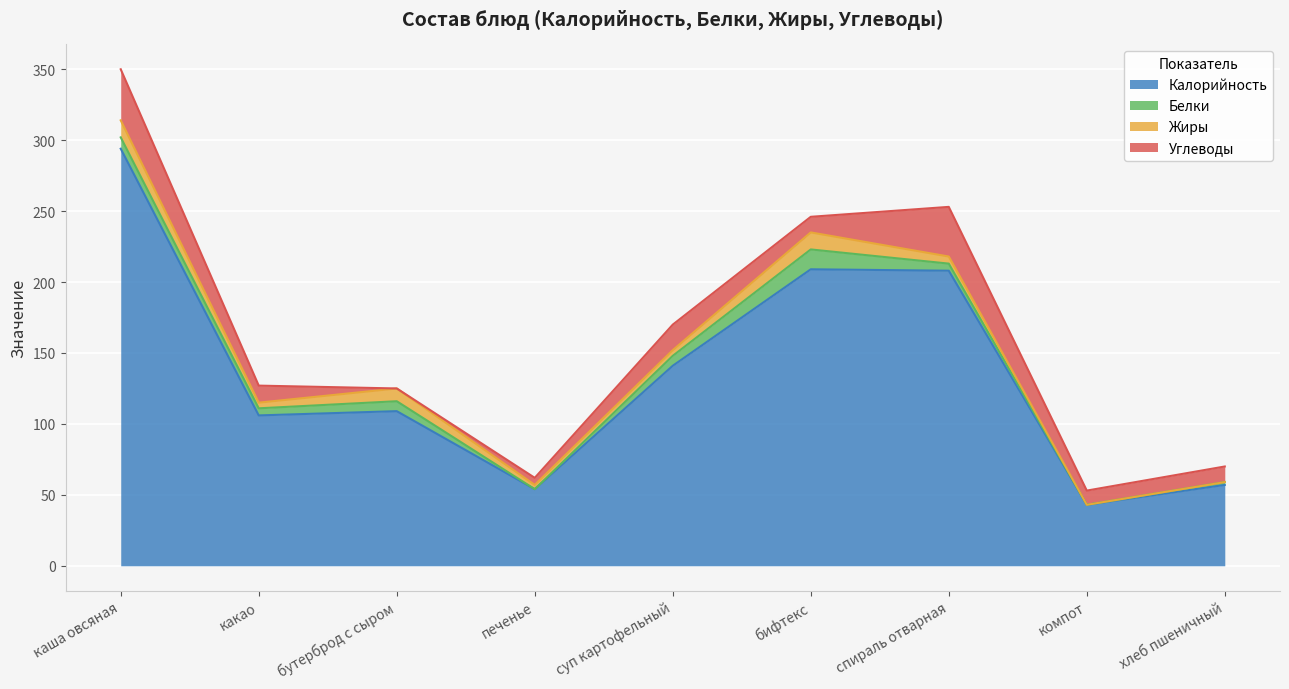

Reading left to right, what are all the values shown in this chart?

Калорийность: каша овсяная=294	какао=106	бутерброд с сыром=109	печенье=54	суп картофельный=141	бифтекс=209	спираль отварная=208	компот=43	хлеб пшеничный=57
Белки: каша овсяная=8	какао=5	бутерброд с сыром=7	печенье=0	суп картофельный=7	бифтекс=14	спираль отварная=5	компот=0	хлеб пшеничный=2
Жиры: каша овсяная=12	какао=4	бутерброд с сыром=9	печенье=3	суп картофельный=4	бифтекс=12	спираль отварная=5	компот=0	хлеб пшеничный=0
Углеводы: каша овсяная=36	какао=12	бутерброд с сыром=0	печенье=5	суп картофельный=18	бифтекс=11	спираль отварная=35	компот=10	хлеб пшеничный=11